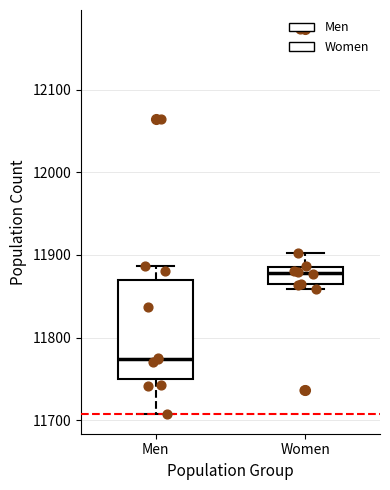

Where does the median line of the box for Men sit on the y-axis? The values are not printed on the chart, so give them approximately, as read against the axis.

11770